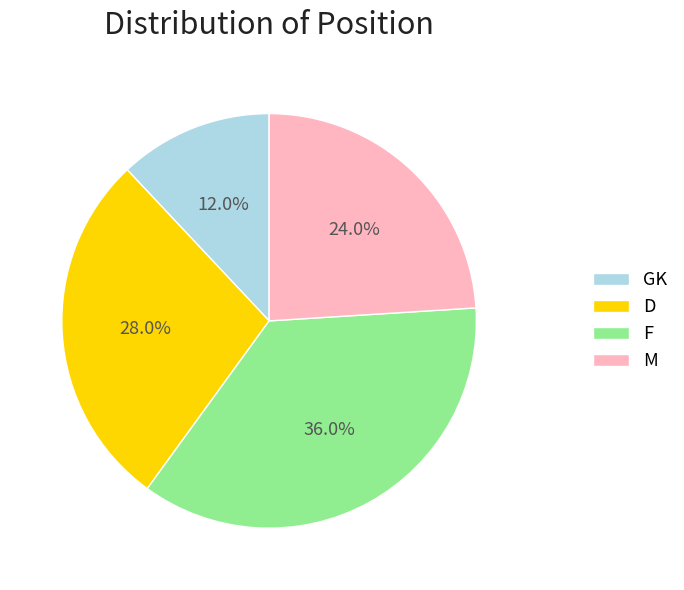

What is the smallest slice in the pie chart?

GK